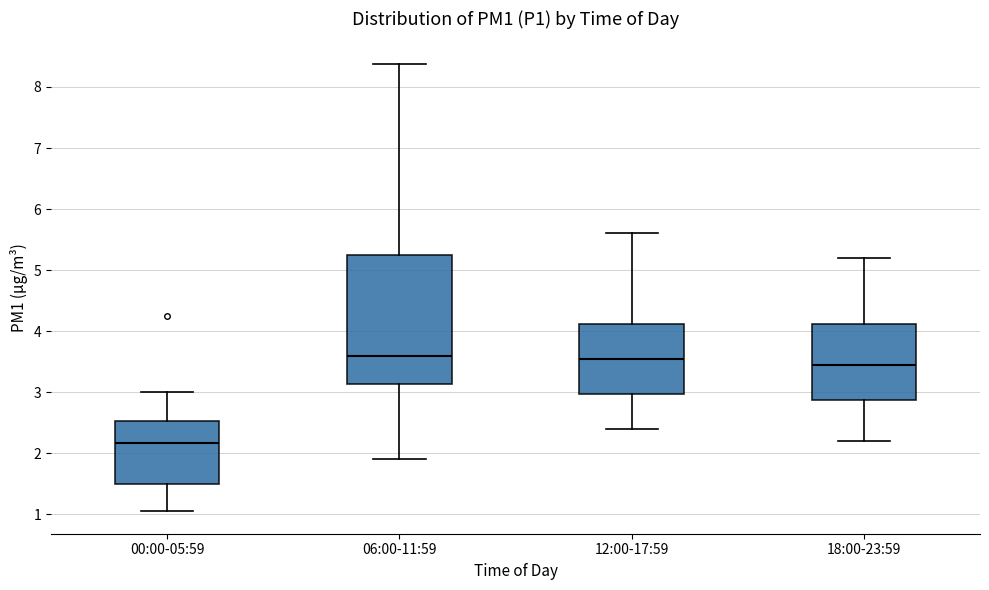

Reading left to right, read every box against the y-axis: the position of its median line, the range the box covers, and the ends of its whiskers. The values are not printed on the chart, so give them approximately, as read against the axis.

00:00-05:59: median 2.2, box 1.5 to 2.5, whiskers 1.1 to 3.0
06:00-11:59: median 3.6, box 3.1 to 5.2, whiskers 1.9 to 8.4
12:00-17:59: median 3.6, box 3.0 to 4.1, whiskers 2.4 to 5.6
18:00-23:59: median 3.5, box 2.9 to 4.1, whiskers 2.2 to 5.2